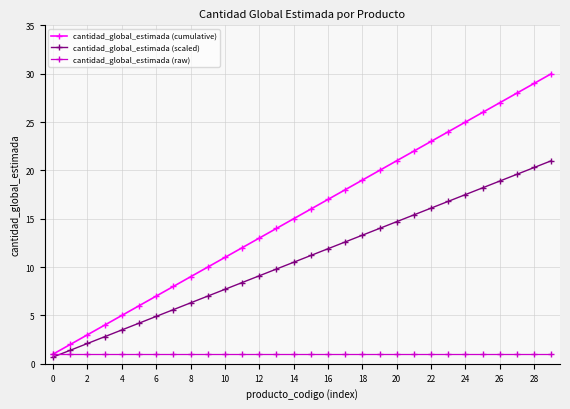

Which series ends up on top after the final intersection of cantidad_global_estimada (scaled) and cantidad_global_estimada (raw)?

cantidad_global_estimada (scaled)